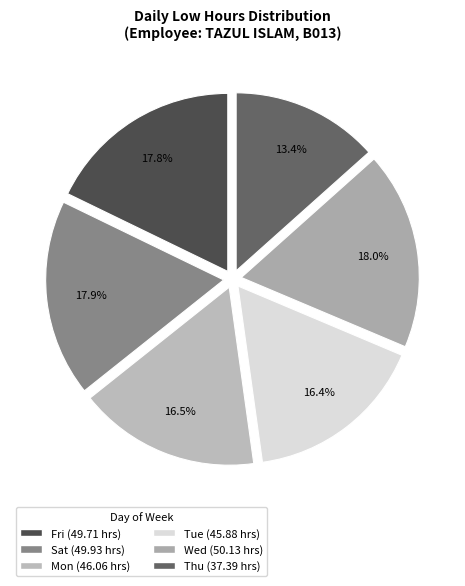

Count the number of slices in the pie.

6